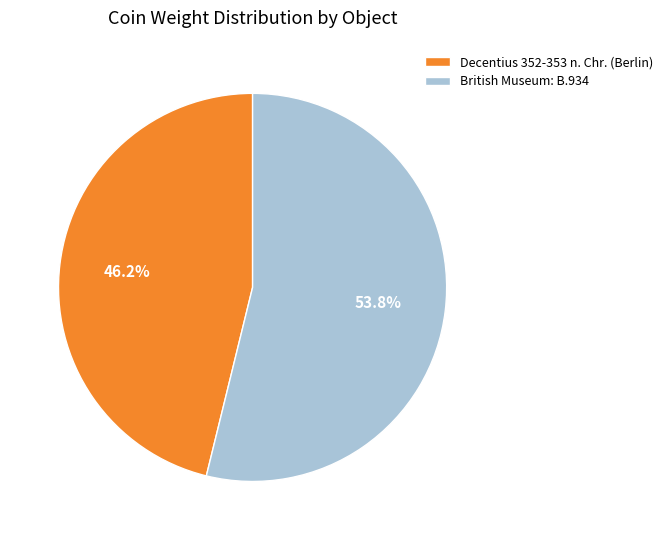

Between British Museum: B.934 and Decentius 352-353 n. Chr. (Berlin), which is larger?

British Museum: B.934